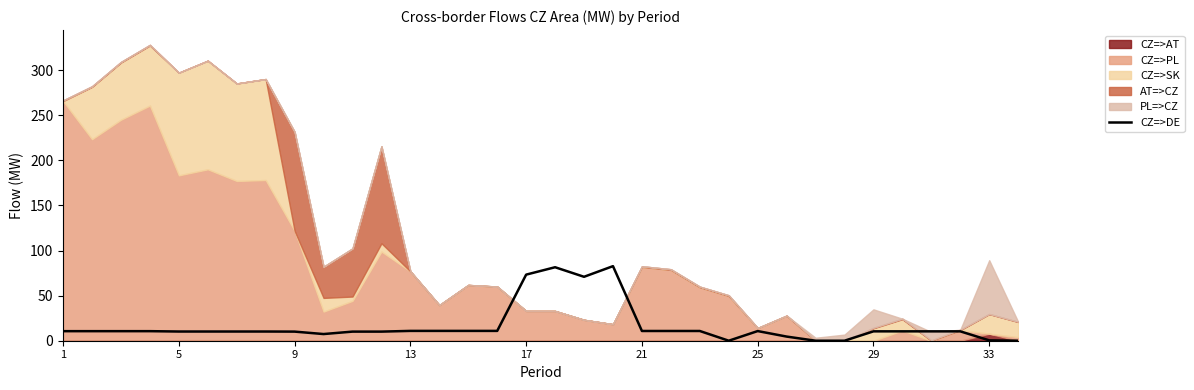

The CZ=>DE series shows 96.1 at 17. True or false?

False